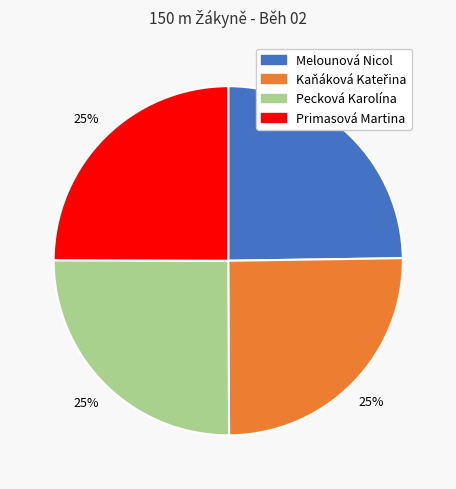

Is there a majority slice in this chart?

No